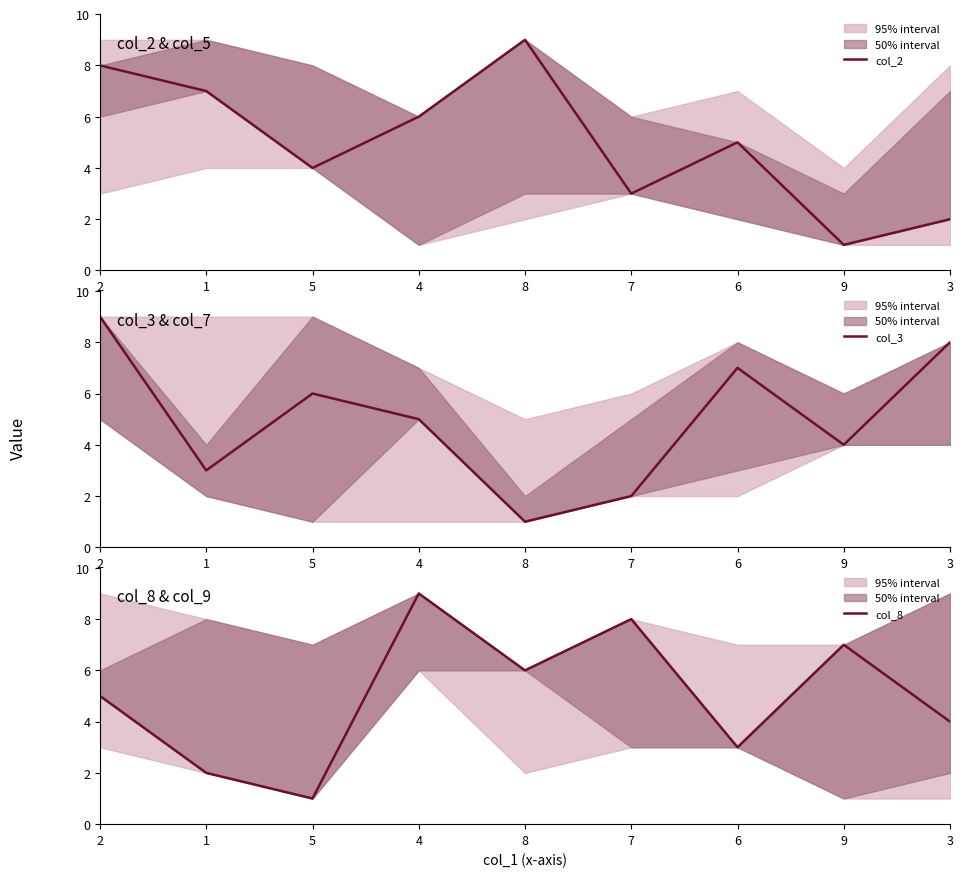

At which category is the sum across all series the highest?

2